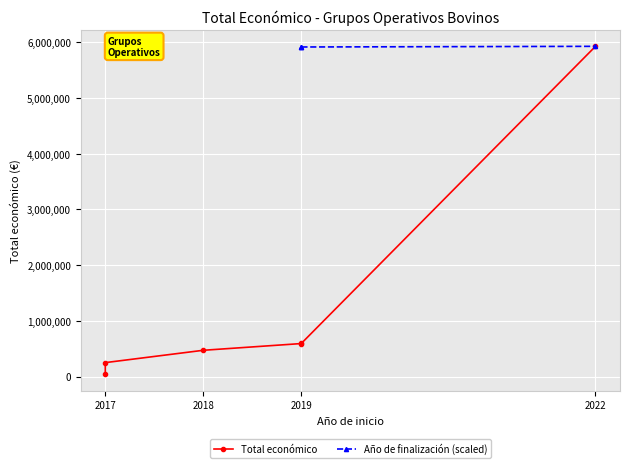

What is the smallest value displayed?

42072